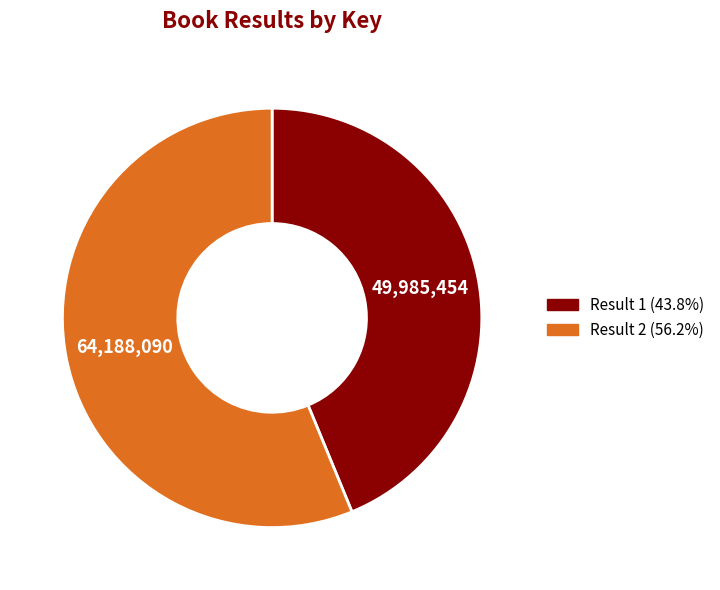

Do Result 2 and Result 1 together represent more than half of the pie?

Yes